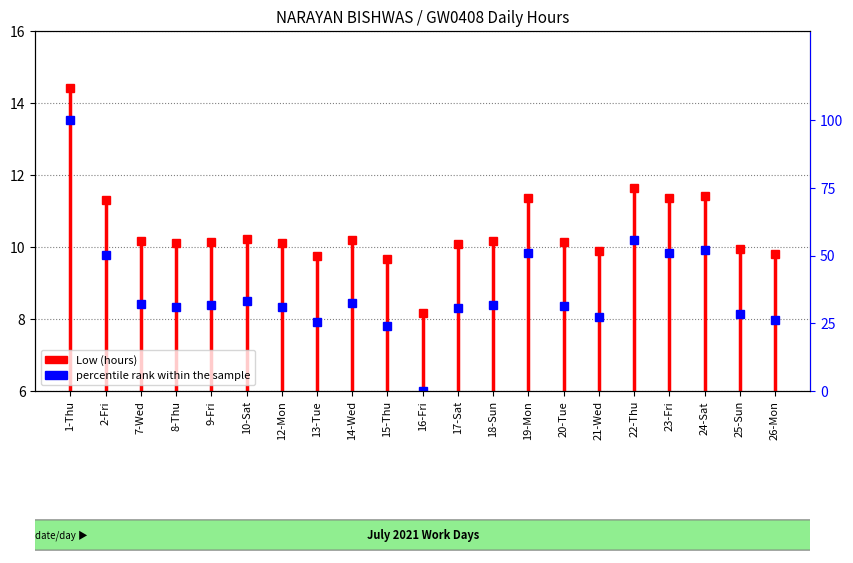

The chart shows a value of 31.6 at 9-Fri. True or false?

True